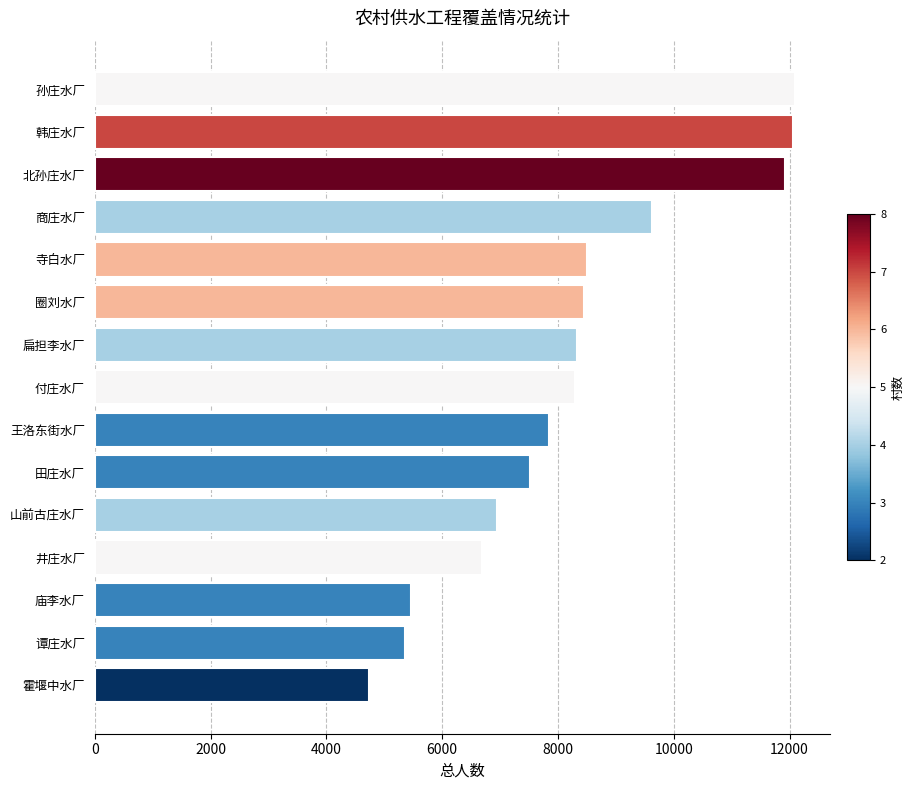

True or false: the data shows 9622 at 商庄水厂.

True